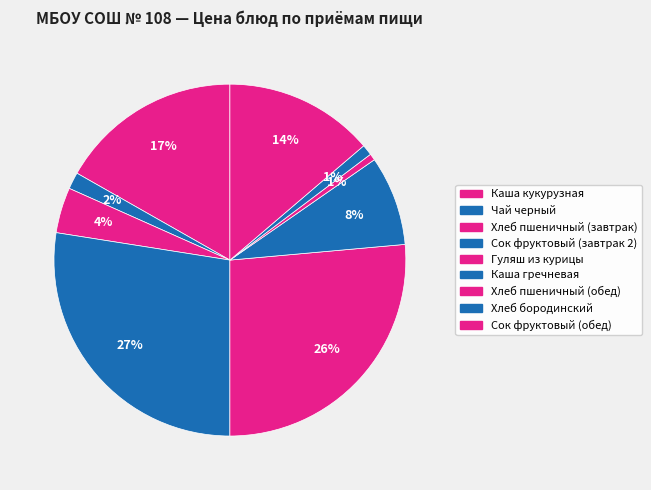

The Хлеб бородинский slice represents 11% of the pie. True or false?

False